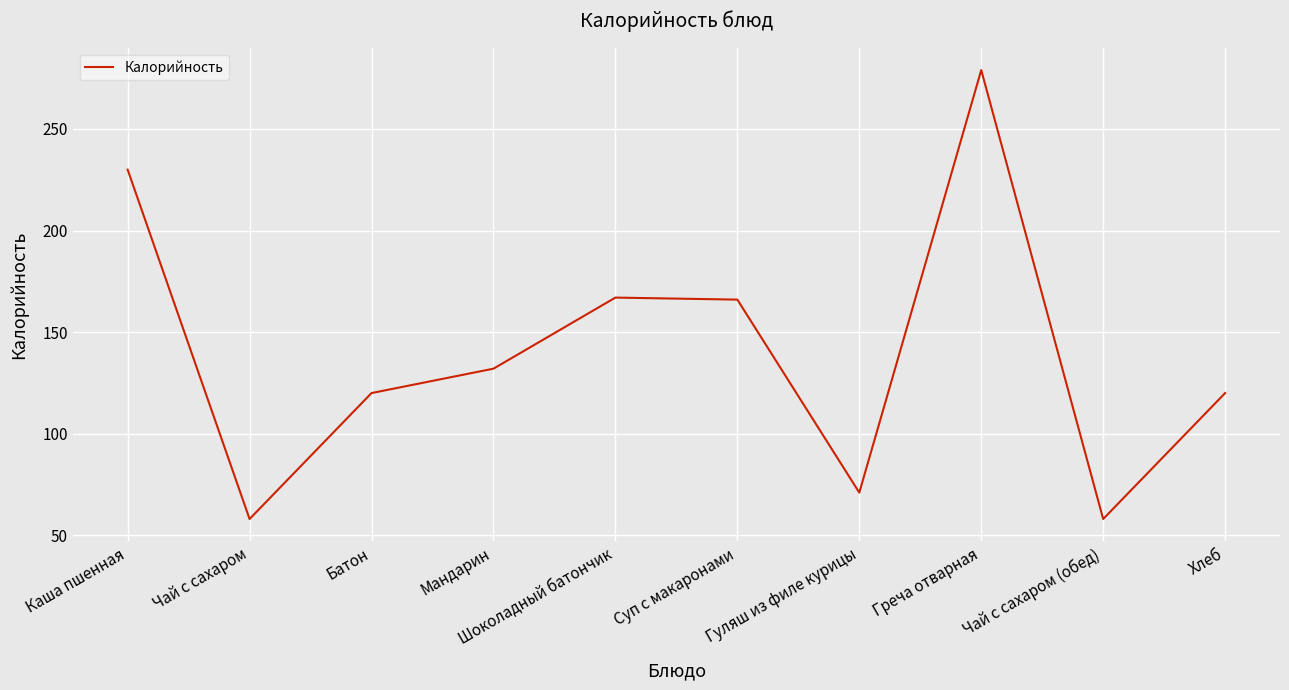

What is the difference between the values at Хлеб and Каша пшенная?

110